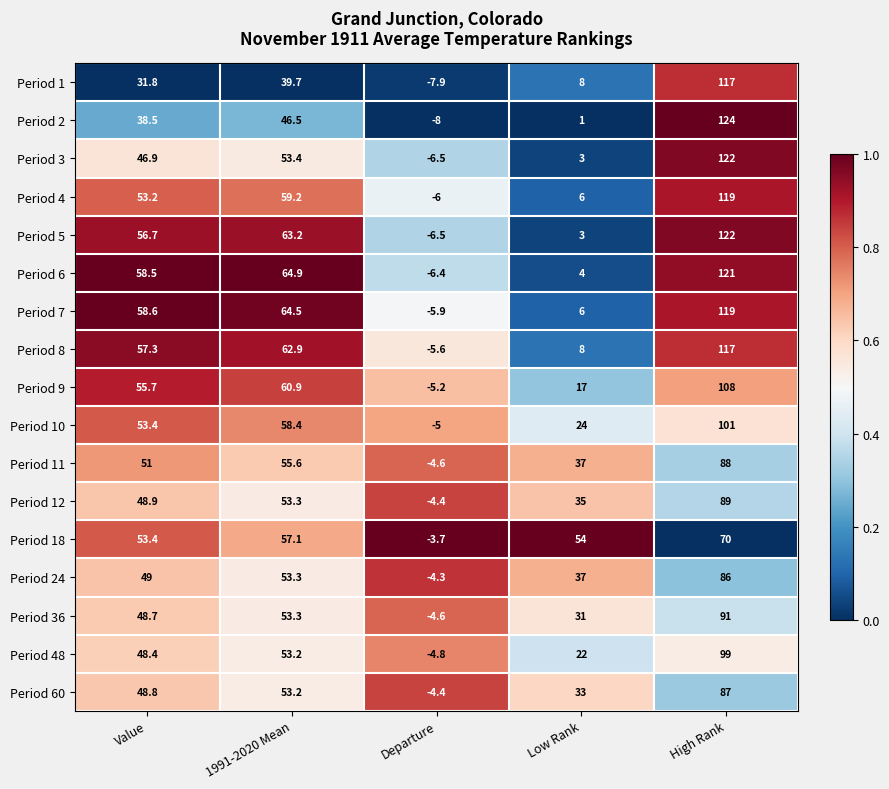

What is the sum of all Period 9 values?

236.4